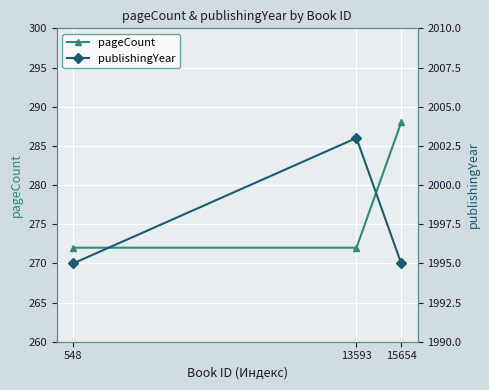

How many data points in publishingYear are above 1995?

1